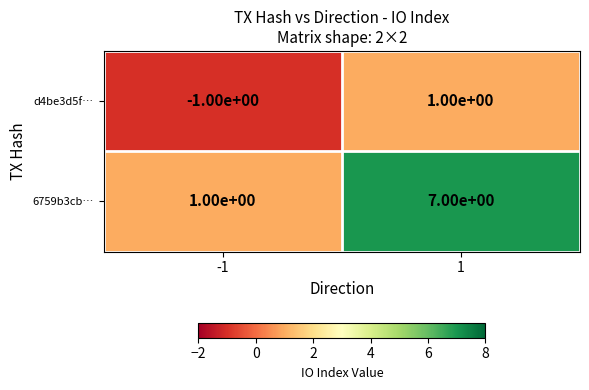

Reading right to left, list all the values displayed in this chart.

d4be3d5f…: 1	-1
6759b3cb…: 7	1